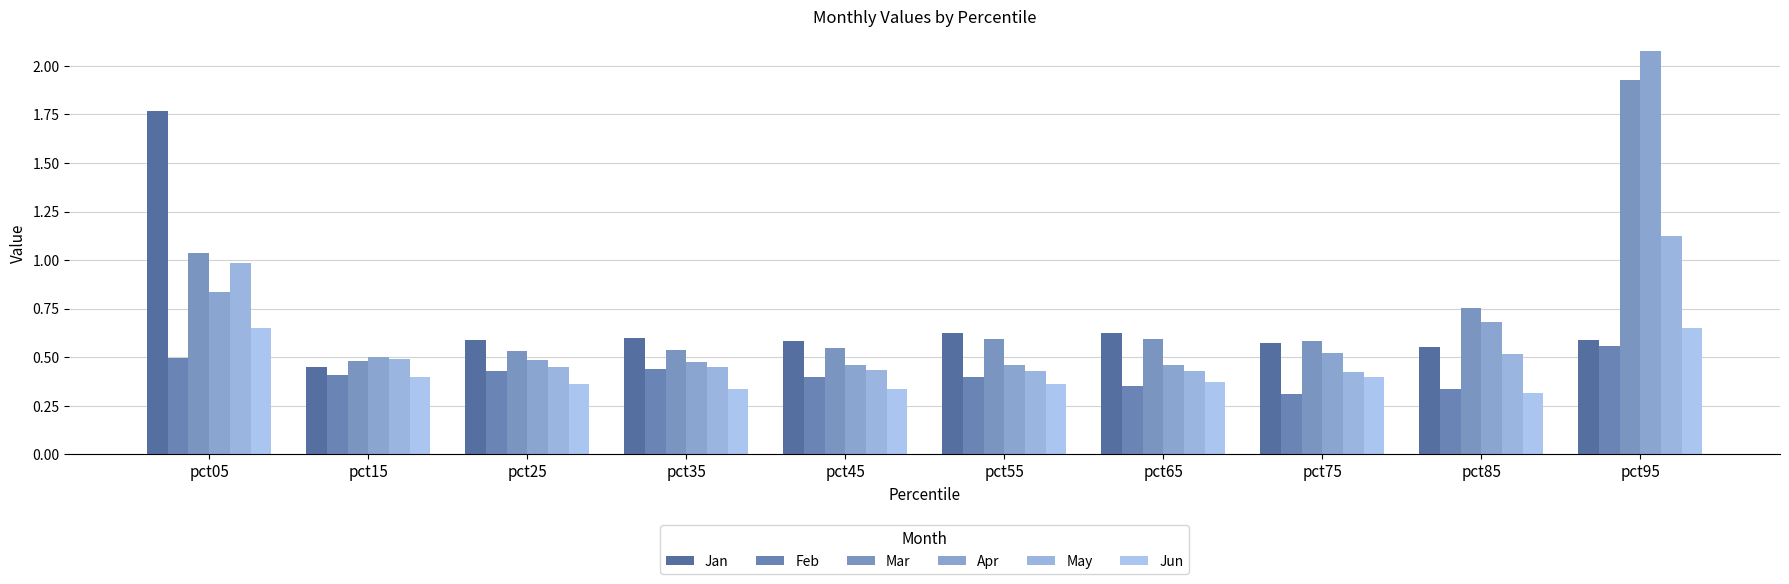

What is the maximum value shown in the chart?

2.1